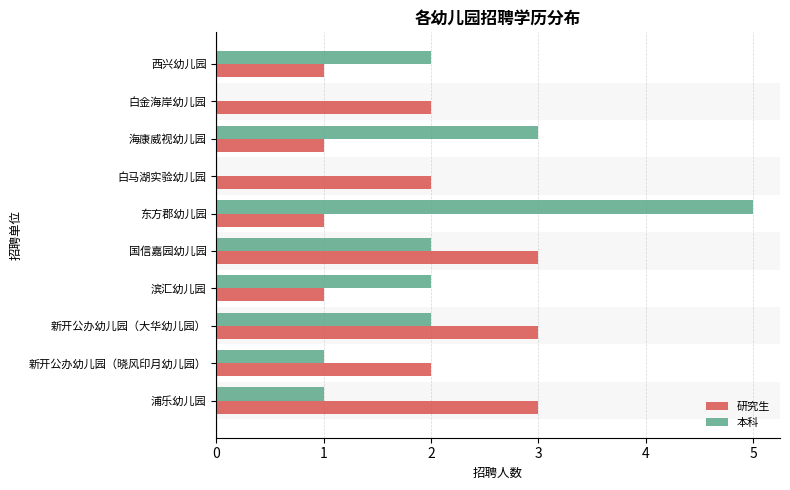

What is the sum of the 本科 values at 浦乐幼儿园 and 海康威视幼儿园?

4